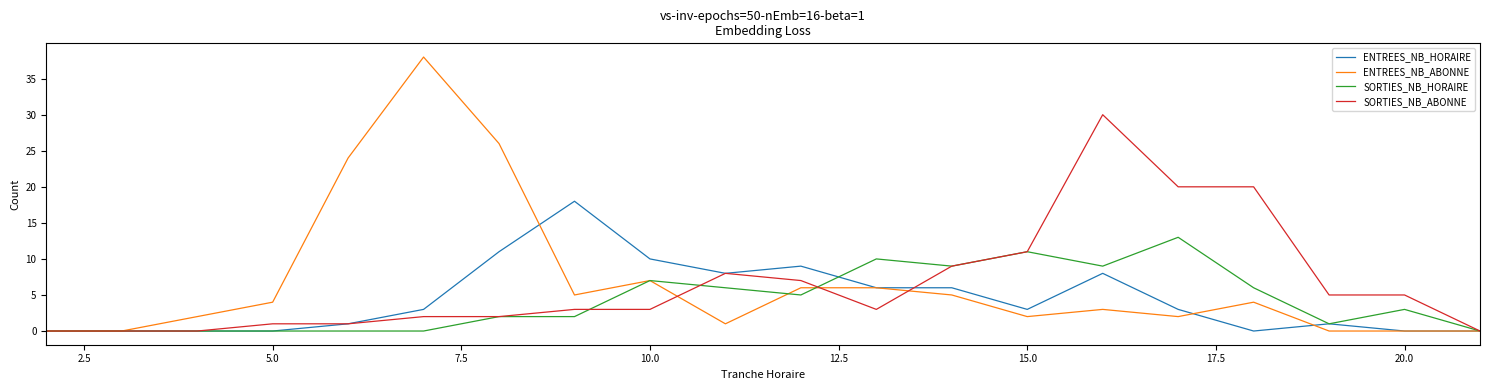

Which series has the widest spread of values?

ENTREES_NB_ABONNE